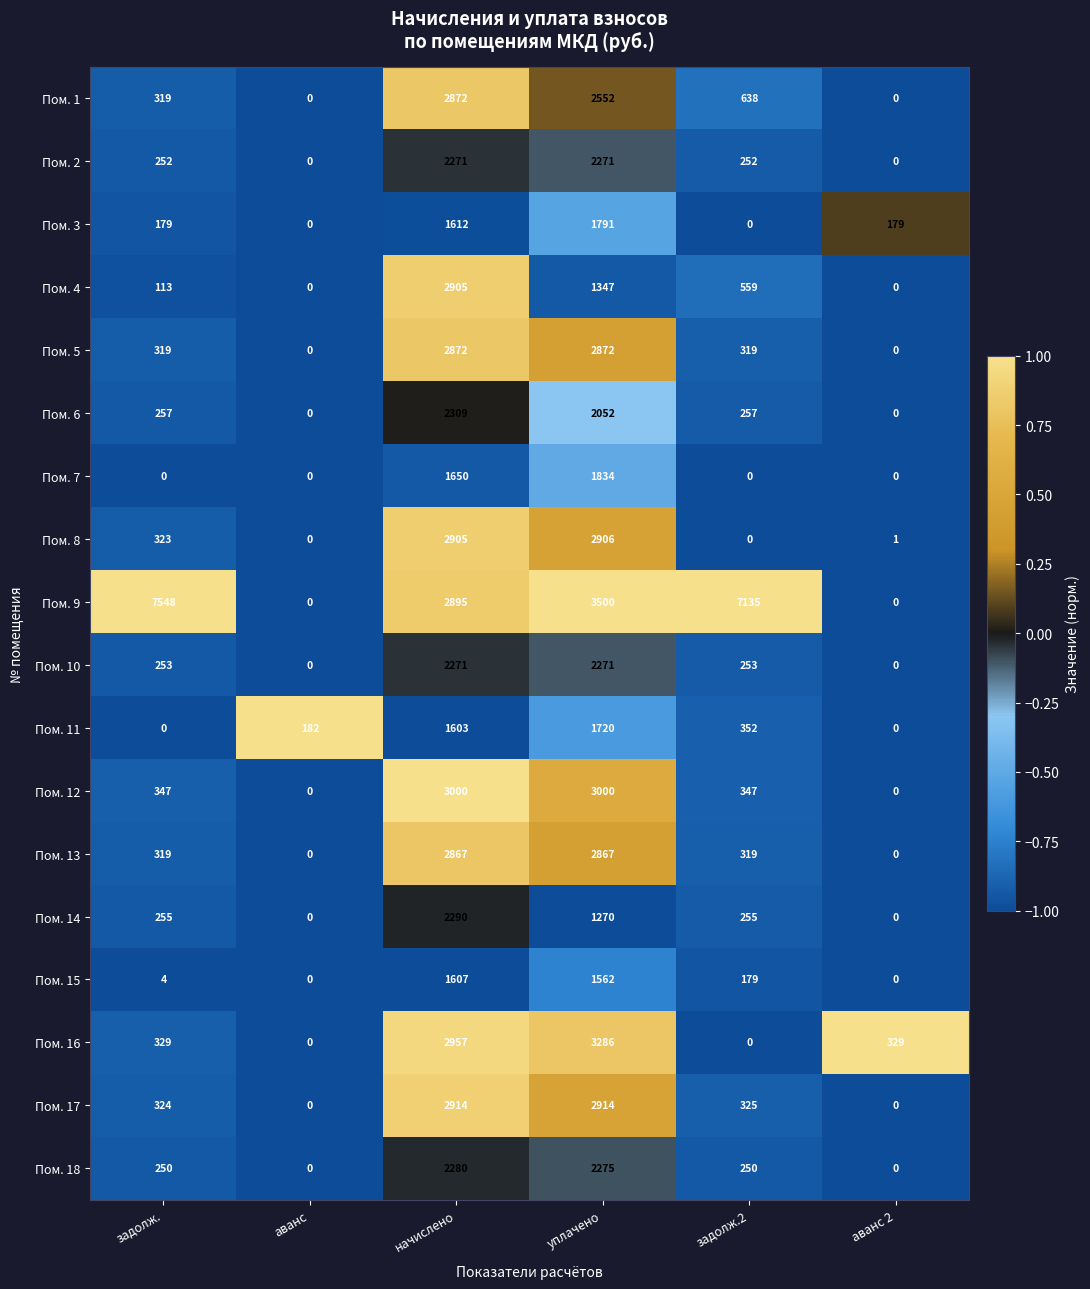

The Пом. 9 series shows 3426 at аванс 2. True or false?

False